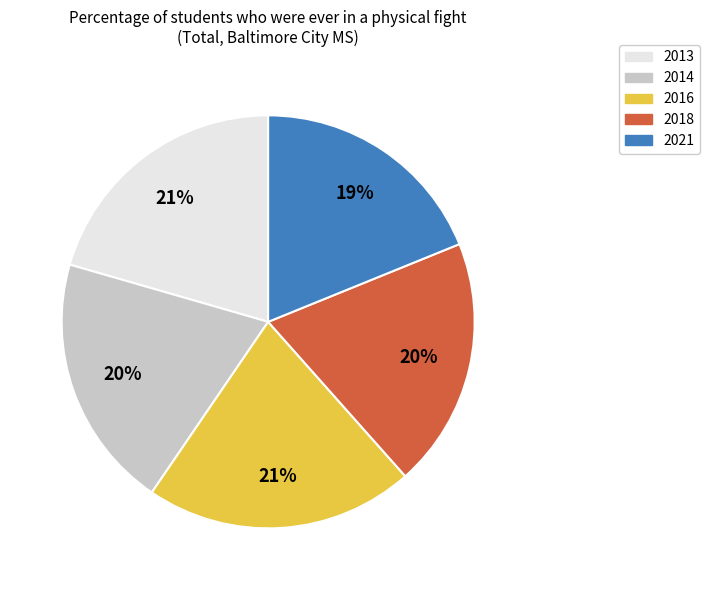

Which has a higher value, 2014 or 2016?

2016